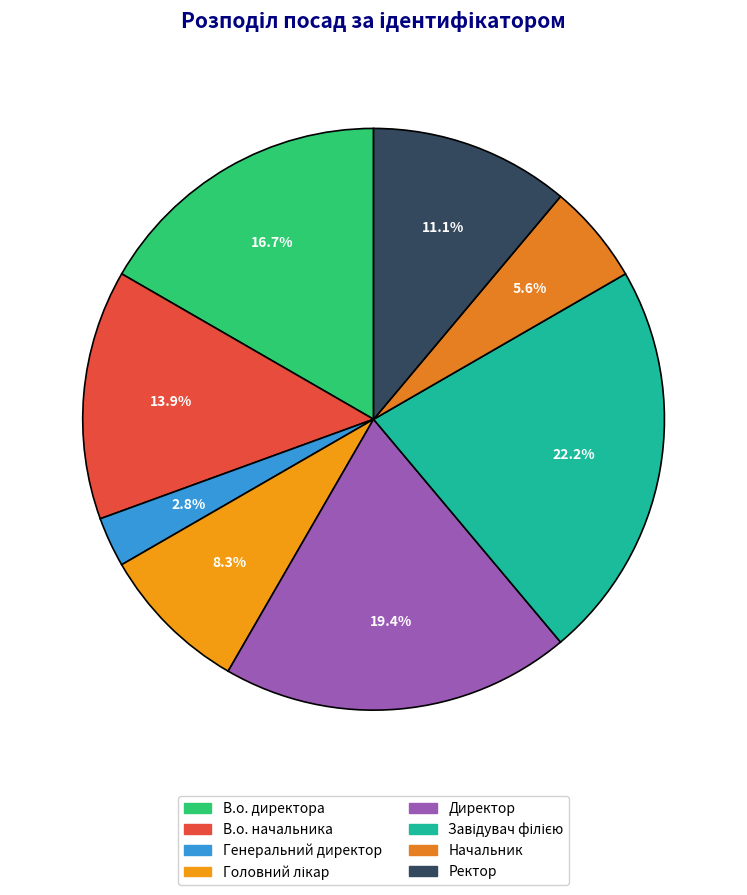

How many slices are in this pie chart?

8